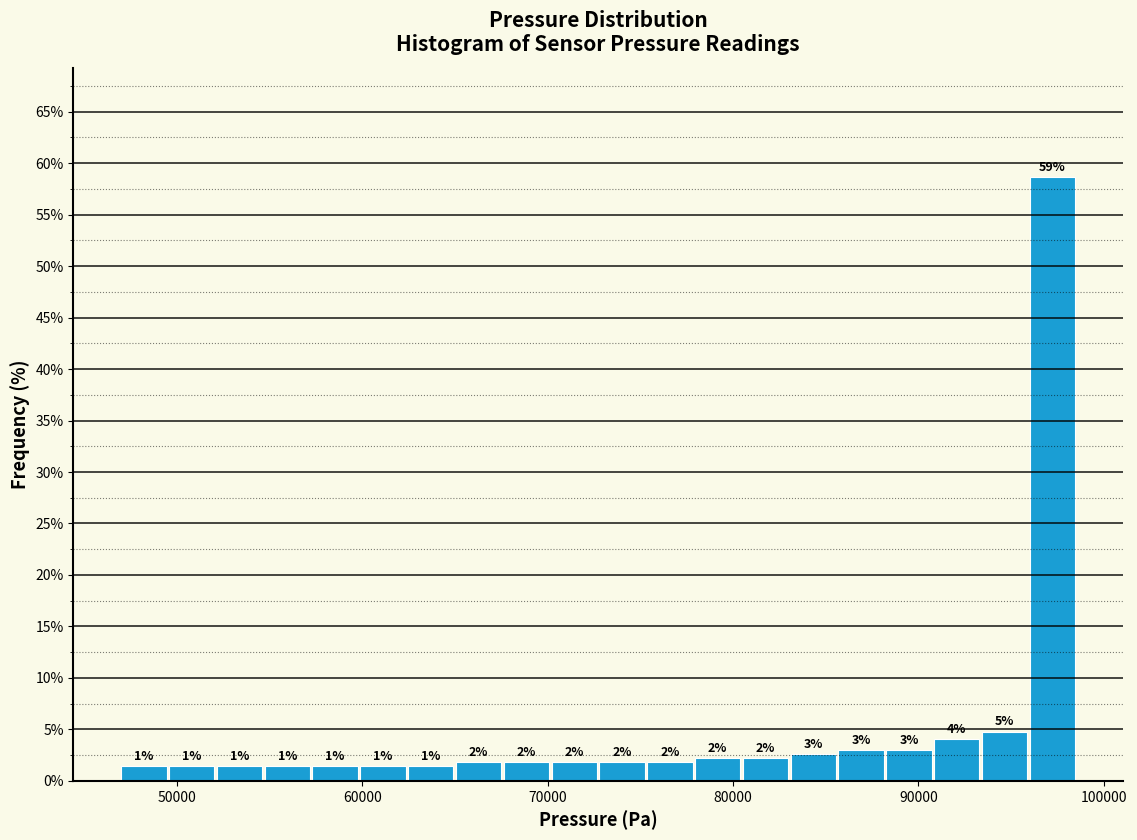

Around what value on the x-axis is the tallest bar? Give the approximate position of its centre, as read against the axis.

97000